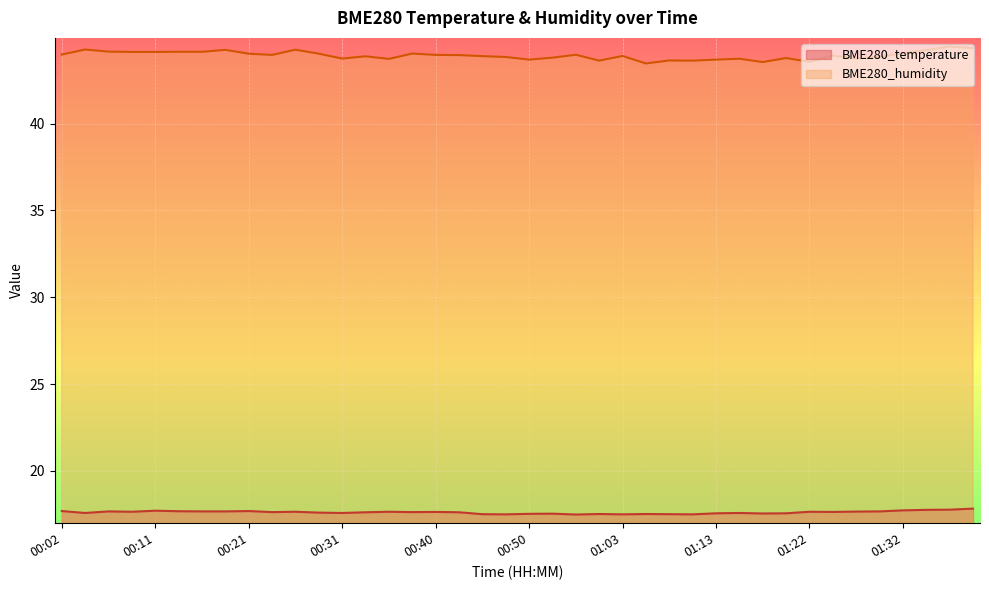

What is the label of the 37th point from the left?

01:32